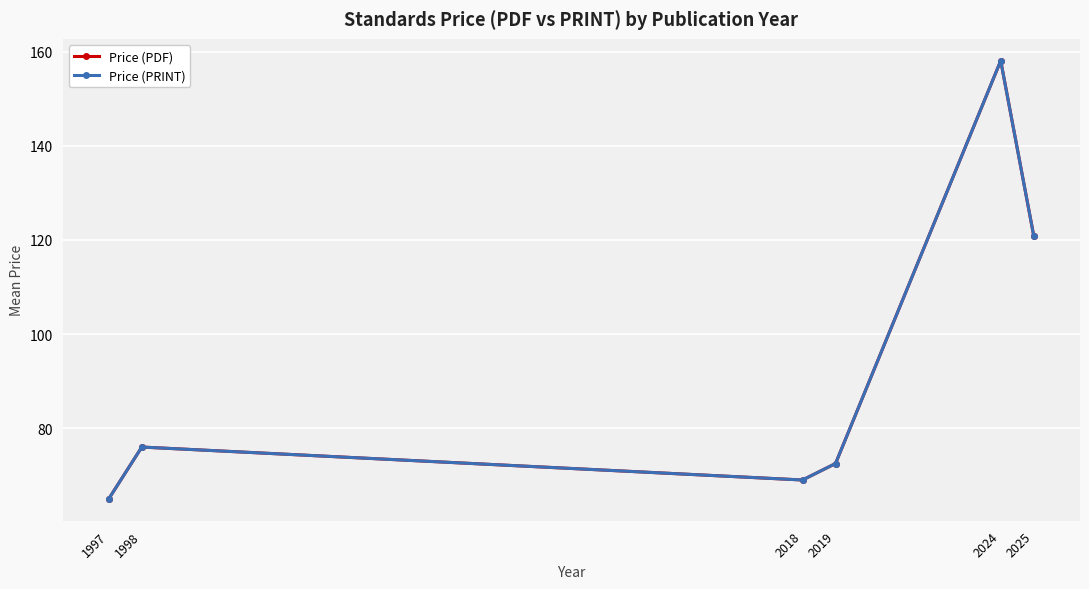

What are all the series names shown in the legend?

Price (PDF), Price (PRINT)